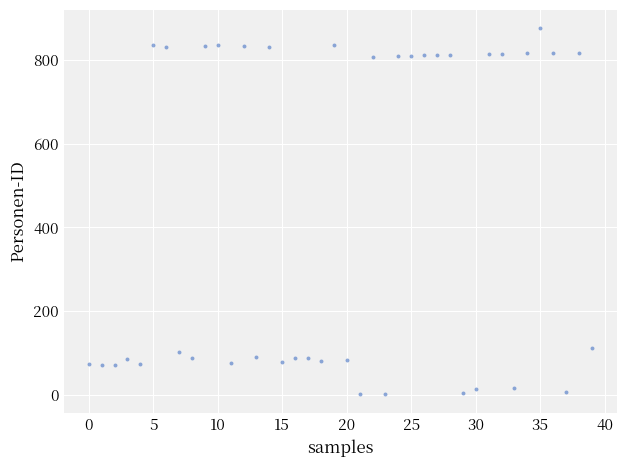

What Y value in the scatter plot is closest to 438?

113